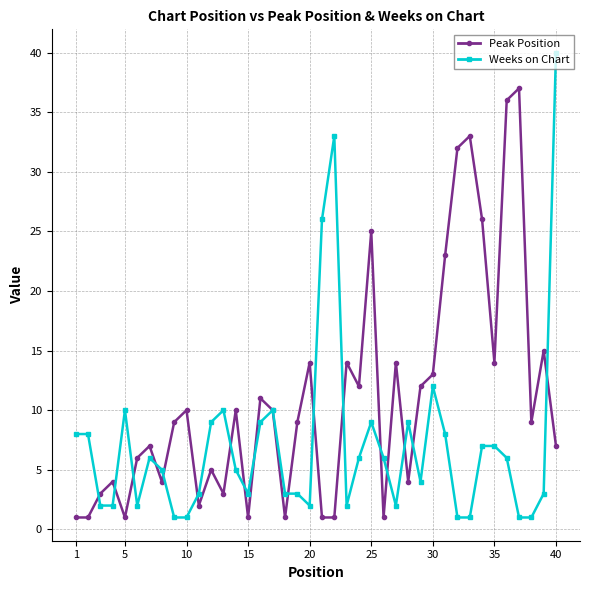

Does the chart display data point markers on the line(s)?

Yes